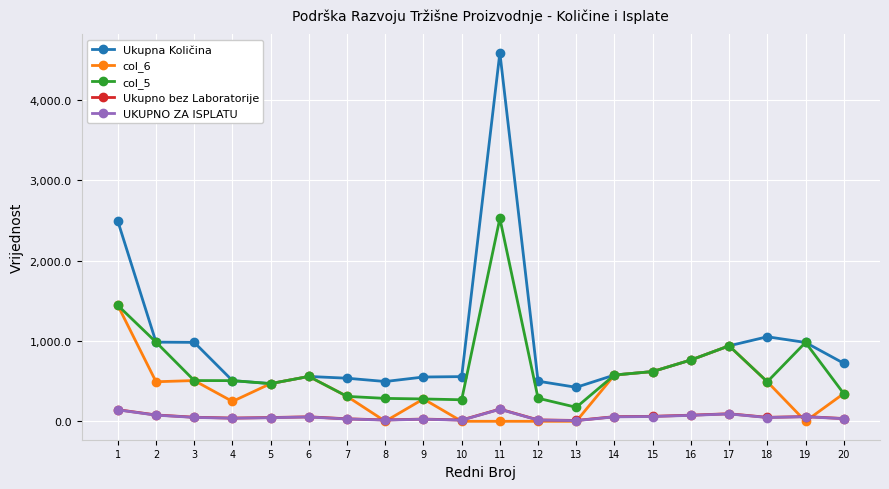

What is the maximum value shown in the chart?

4585.0